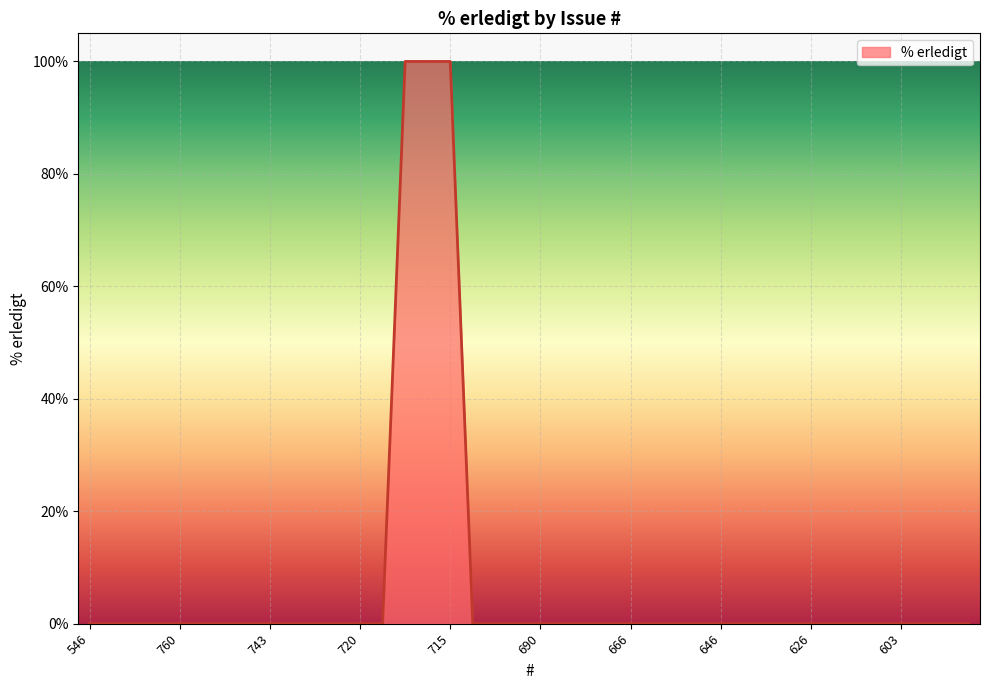

What is the difference between the maximum and minimum values?

100